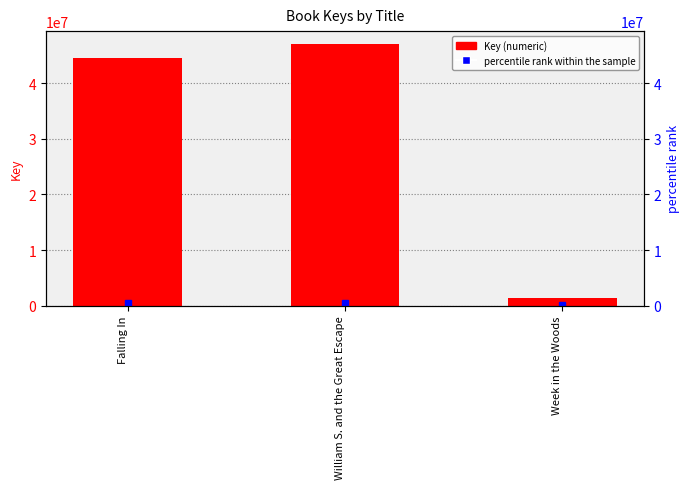

Is it true that the value at William S. and the Great Escape is 47074360?

True